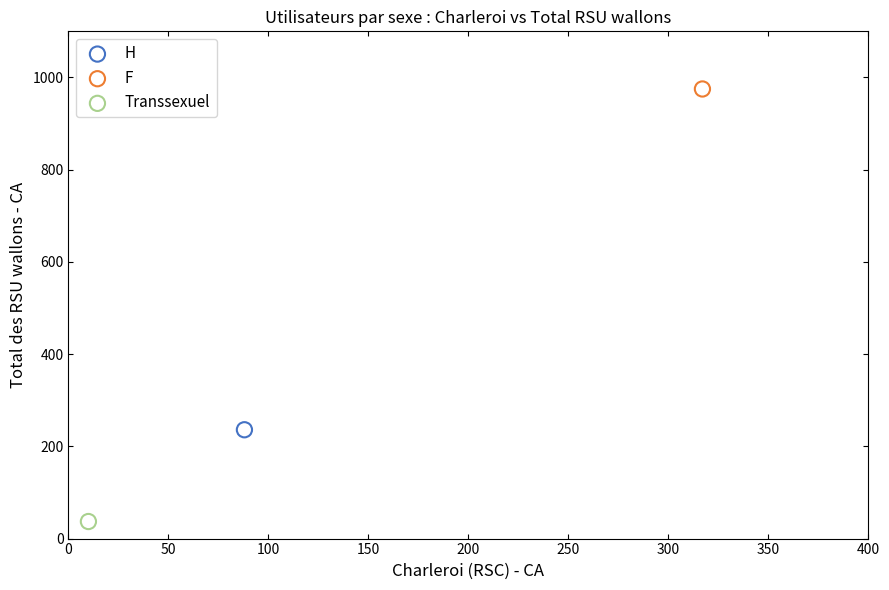

What are all the series names shown in the legend?

H, F, Transsexuel